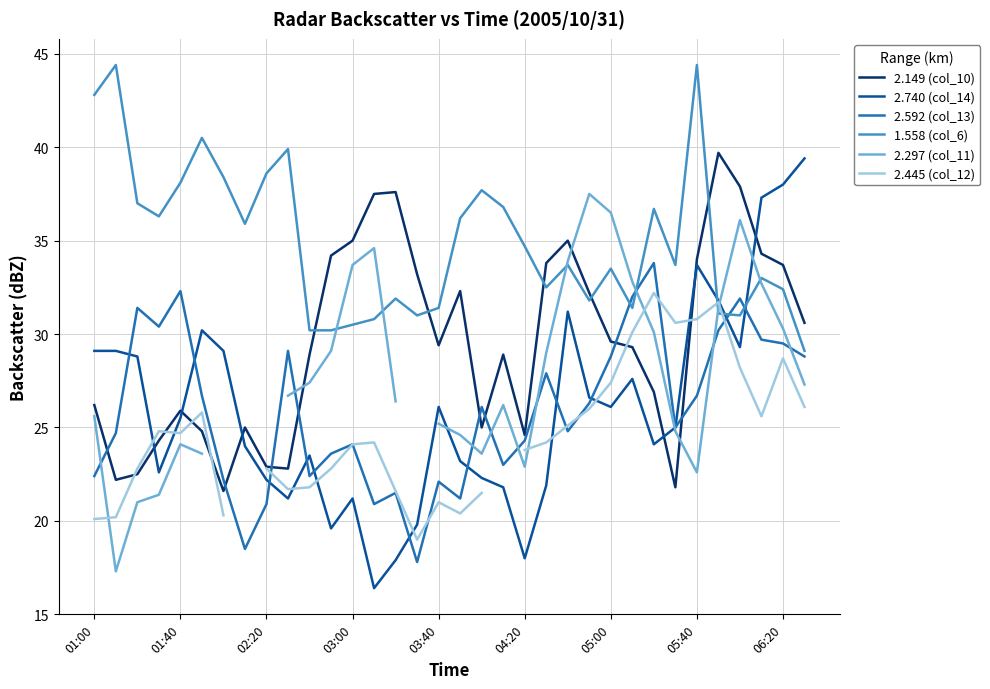

What is the difference between the maximum and minimum values in the 1.558 (col_6) series?

15.3